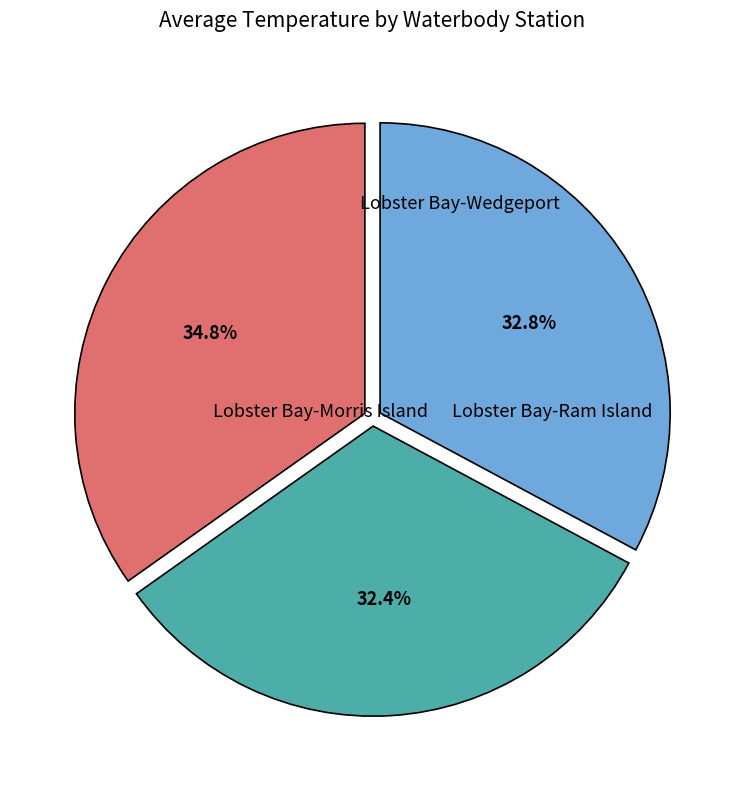

Does any single category account for the majority?

No